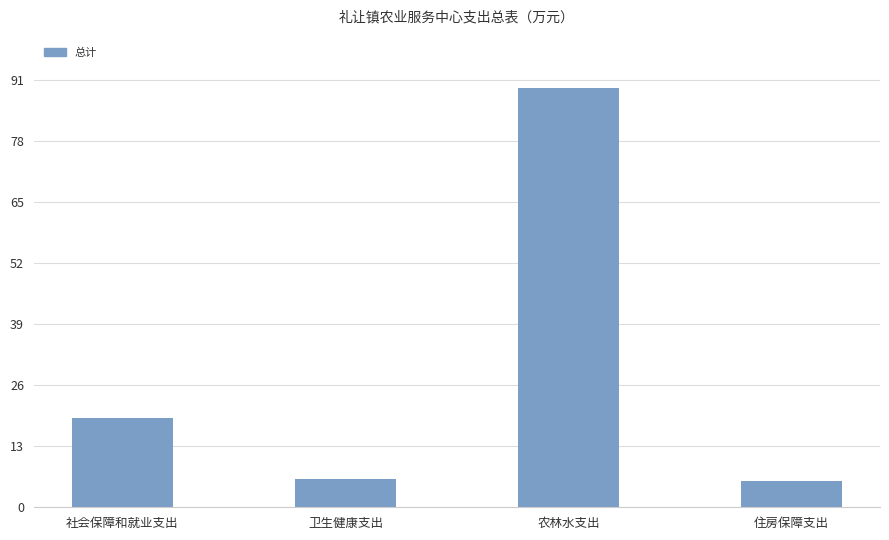

What is the smallest value displayed?

5.5